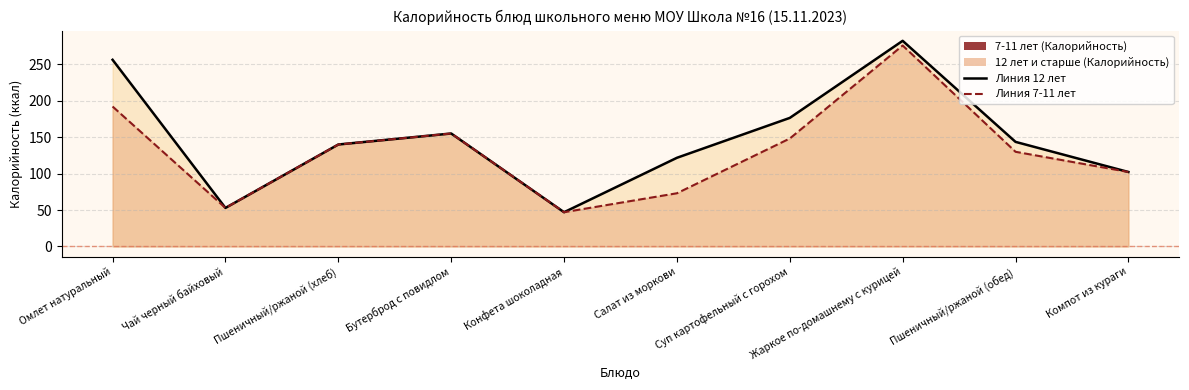

The value of 12 лет и старше (Калорийность) at Пшеничный/ржаной (хлеб) is 139.9. True or false?

True